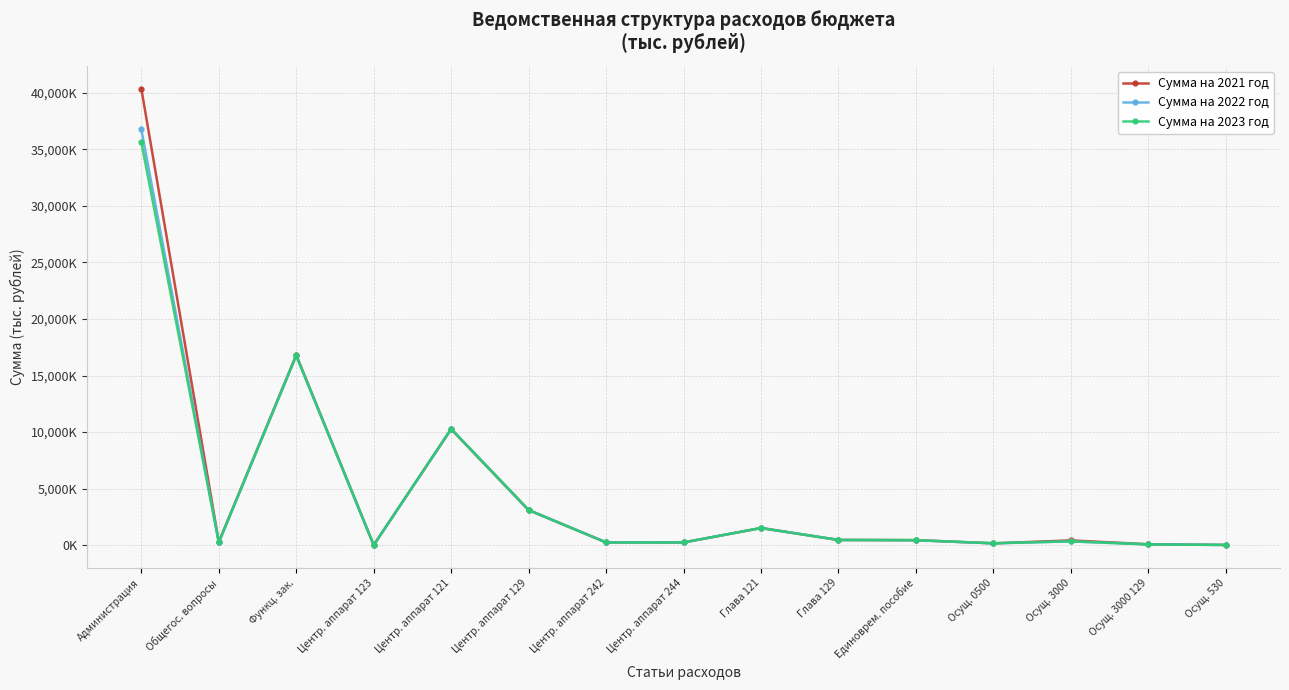

Between Центр. аппарат 121 and Центр. аппарат 129, which is larger?

Центр. аппарат 121